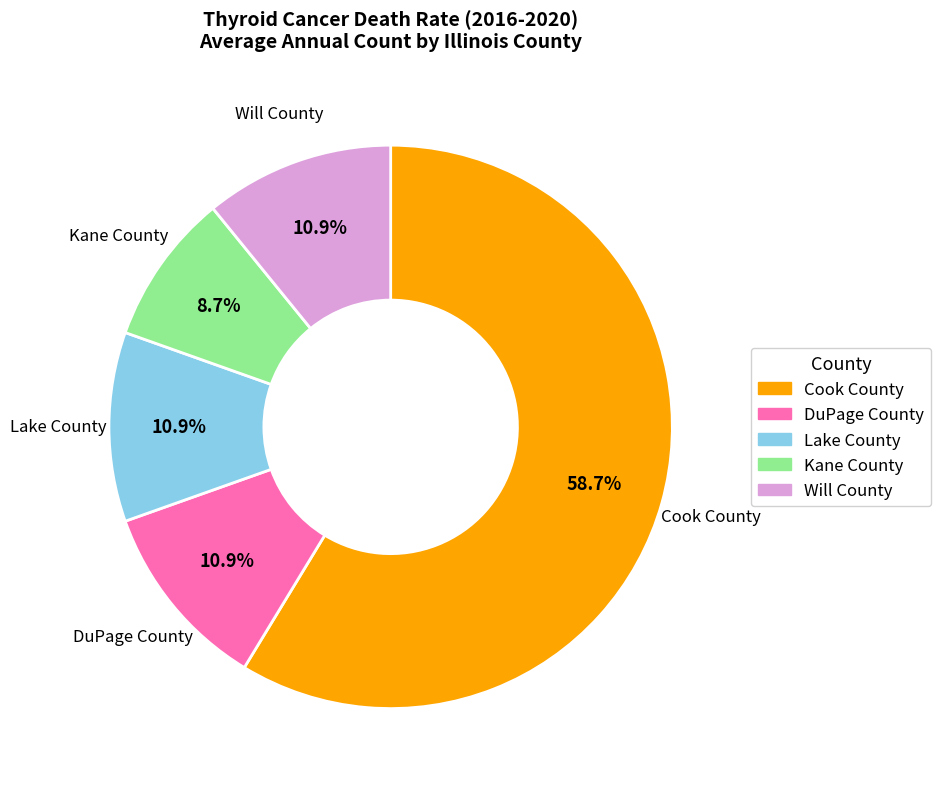

Which category has the smallest portion of the pie?

Kane County